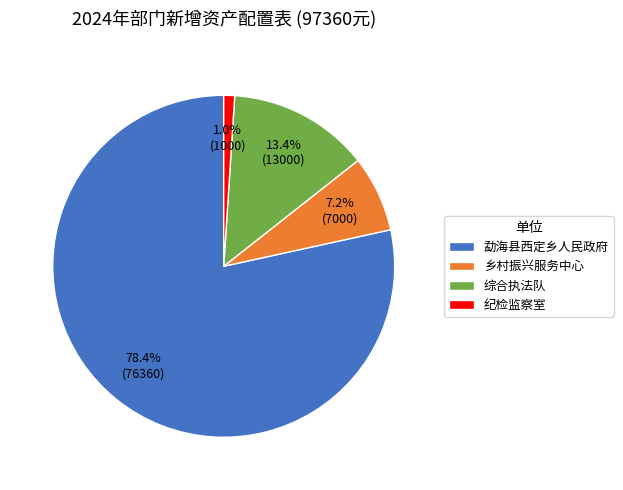

Between 综合执法队 and 纪检监察室, which is larger?

综合执法队